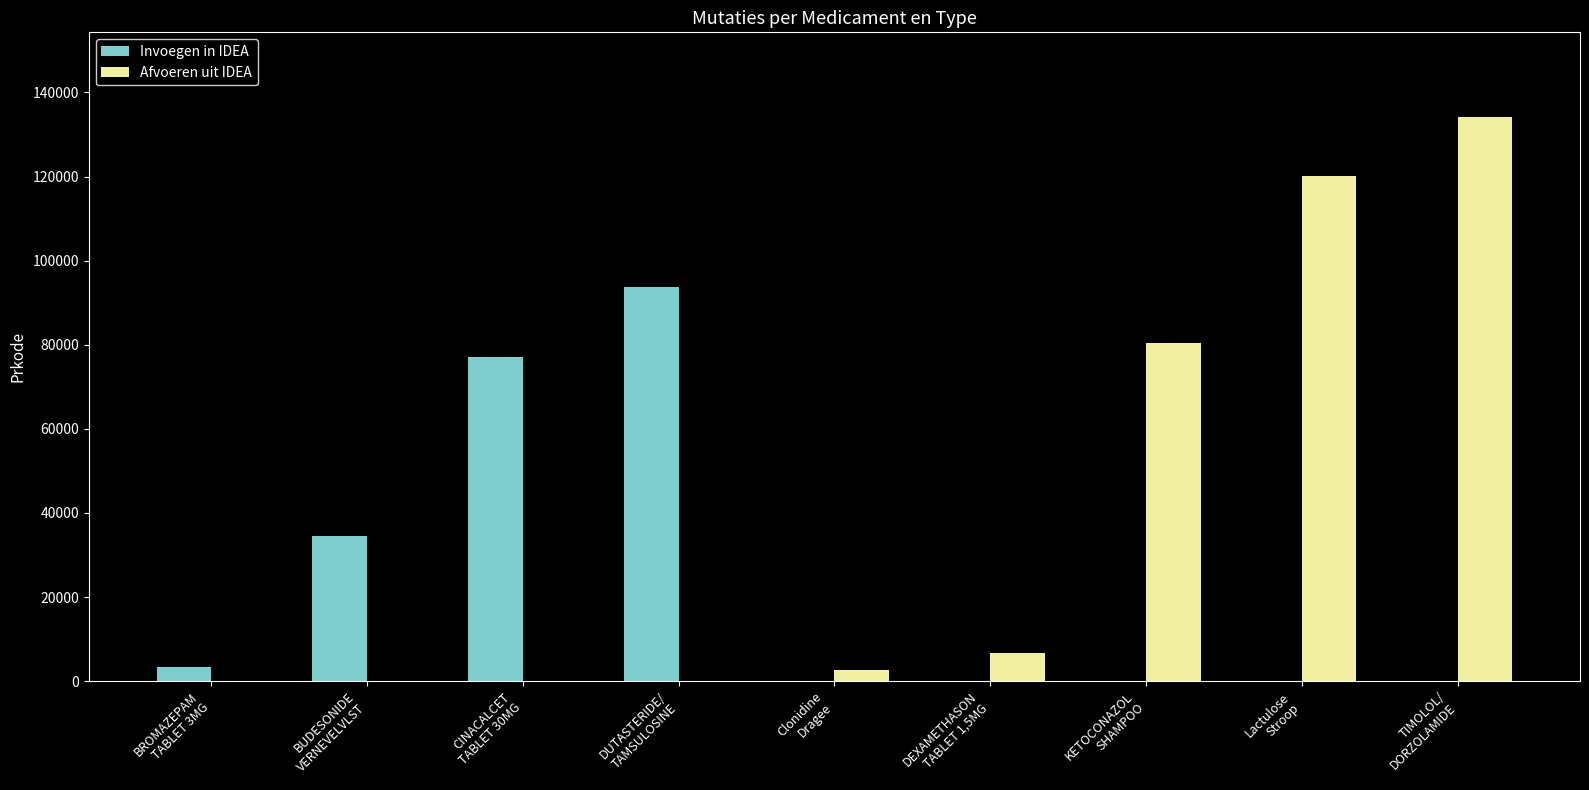

Does the chart contain stacked bars?

No